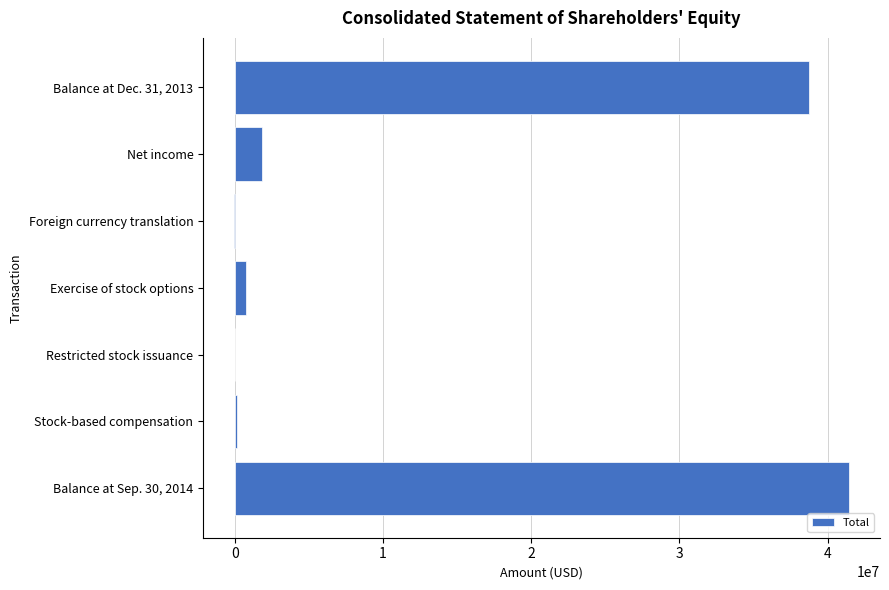

At which label is the value closest to 20699000?

Balance at Dec. 31, 2013